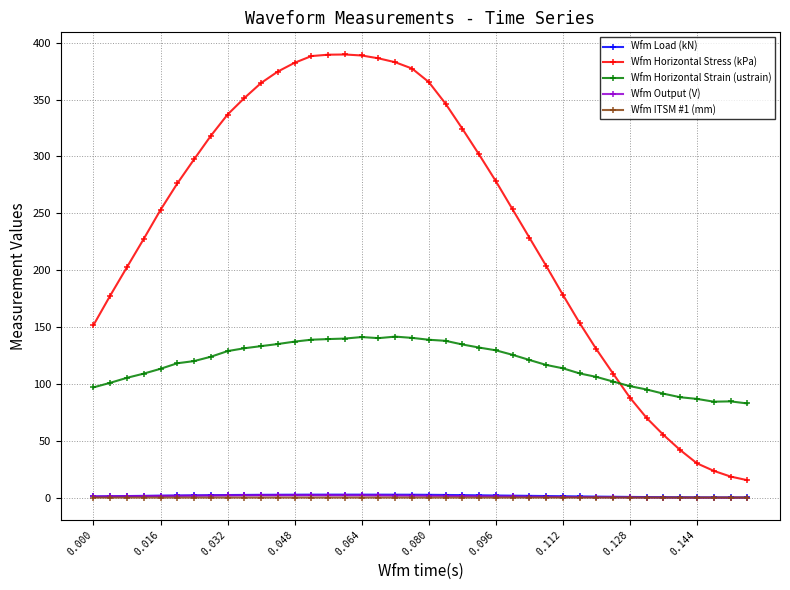

Which series has the largest range (max minus min)?

Wfm Horizontal Stress (kPa)